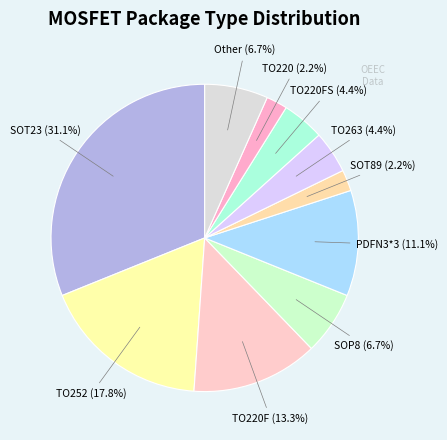

Does any single category account for the majority?

No